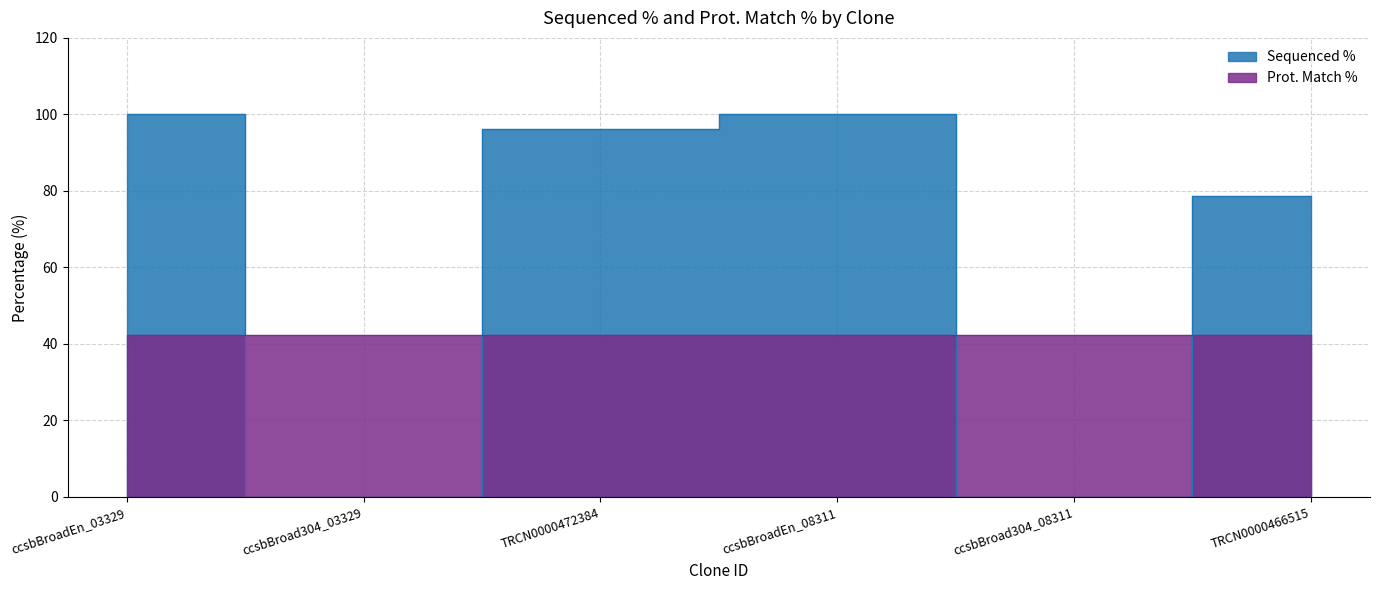

How many values exceed 96?

3